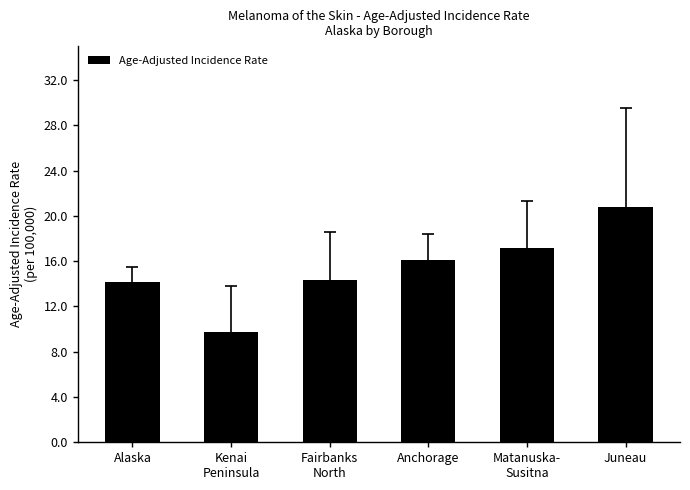

What is the difference between the maximum and minimum values?

11.1